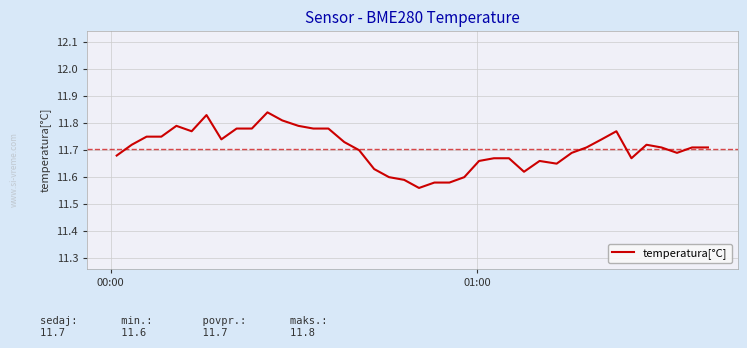

Is this an area chart (filled region under the line)?

No